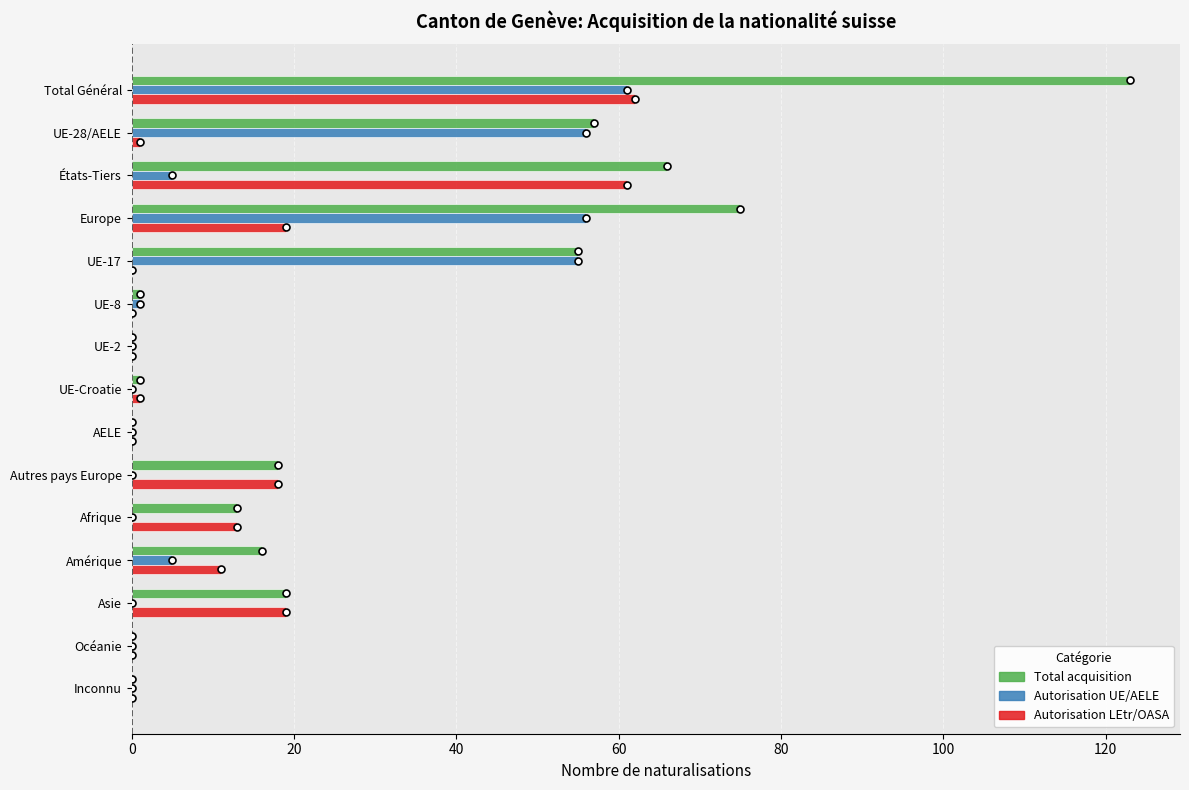

Which label corresponds to the largest value in the chart?

Total Général